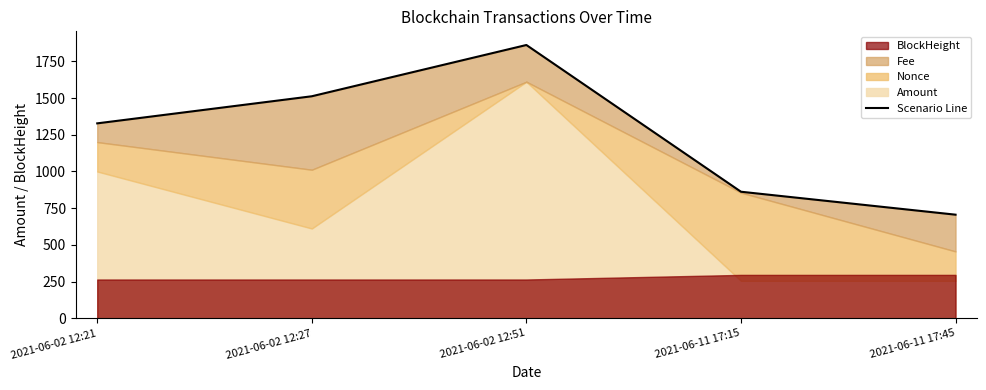

Approximately how many times larger is the value at 2021-06-02 12:51 compared to 2021-06-02 12:21?

1.4